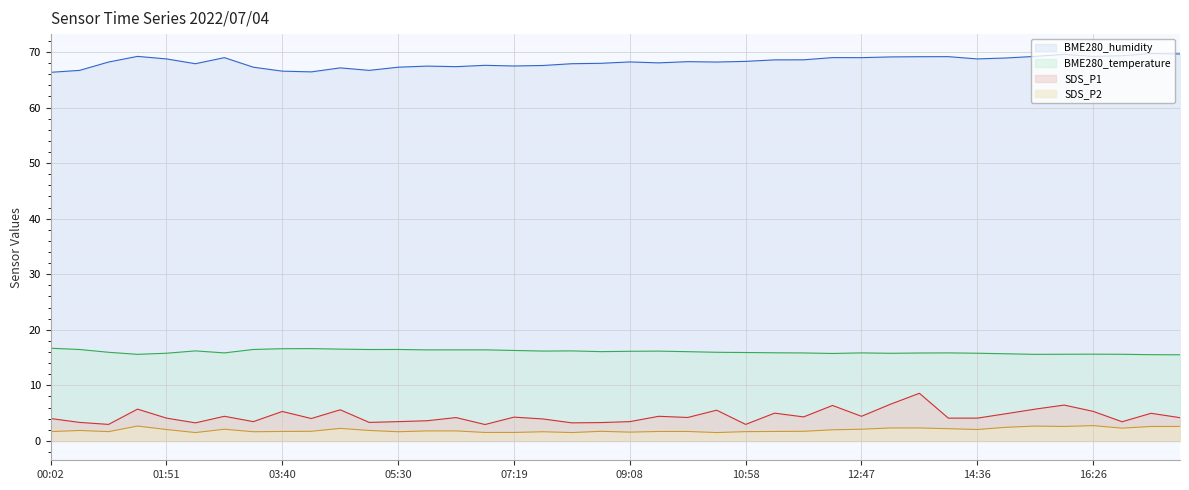

What is the sum of all SDS_P1 values?

177.7